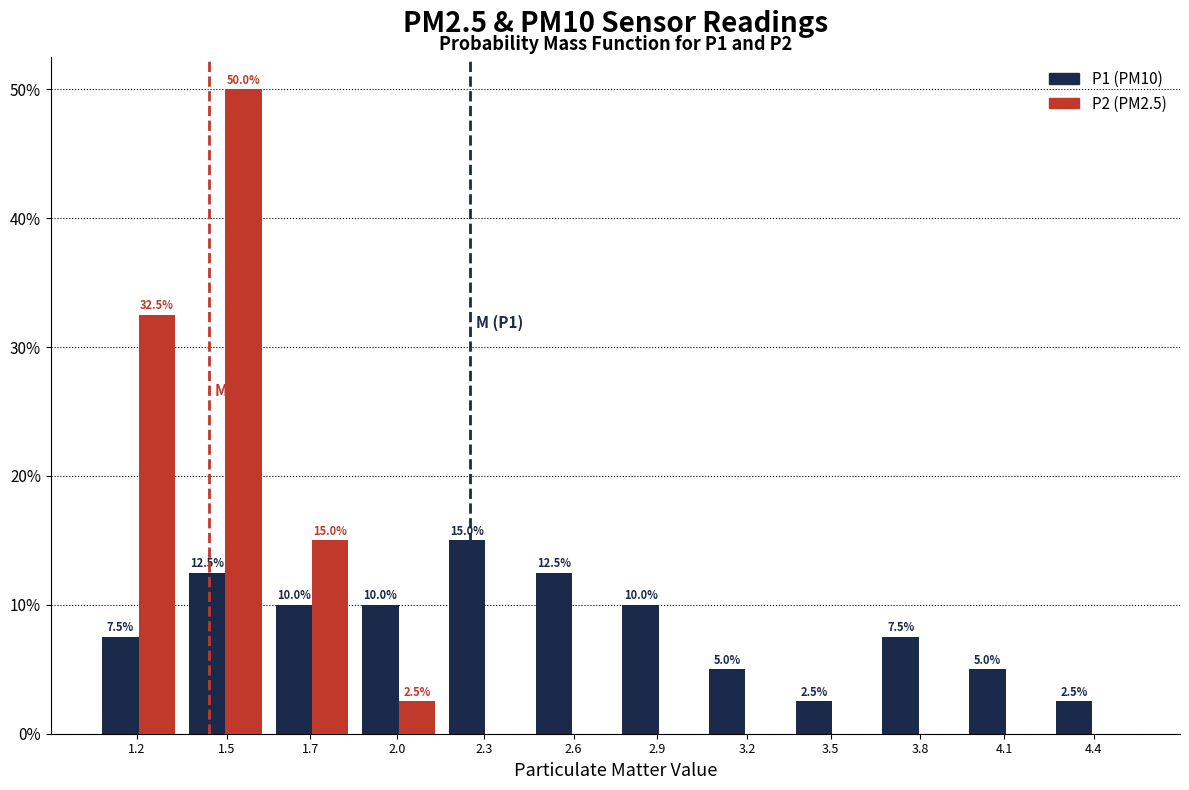

Are the bars horizontal?

No